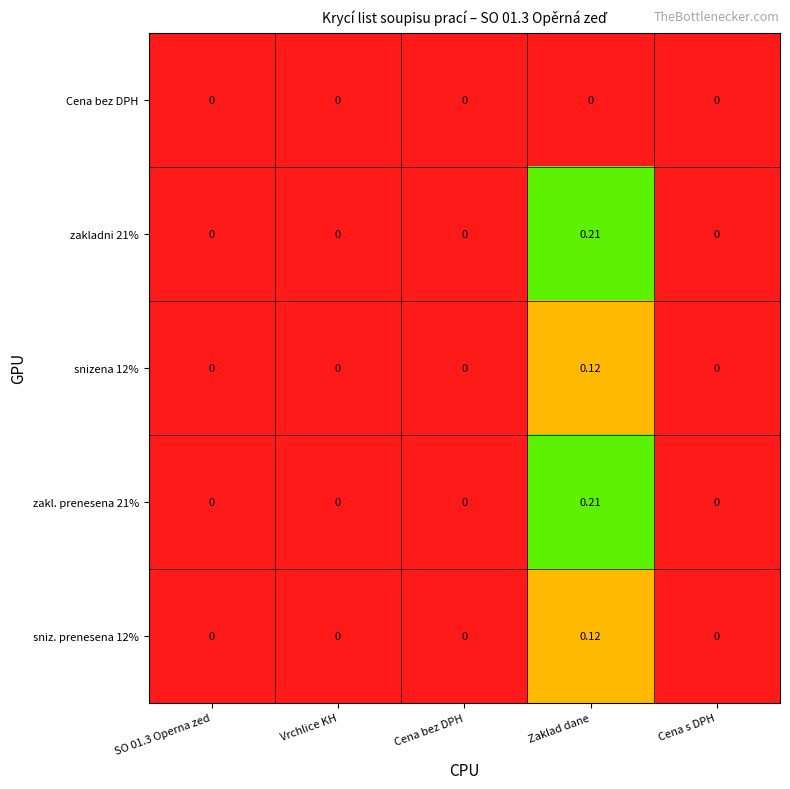

How many data points in snizena 12% are above 0?

1